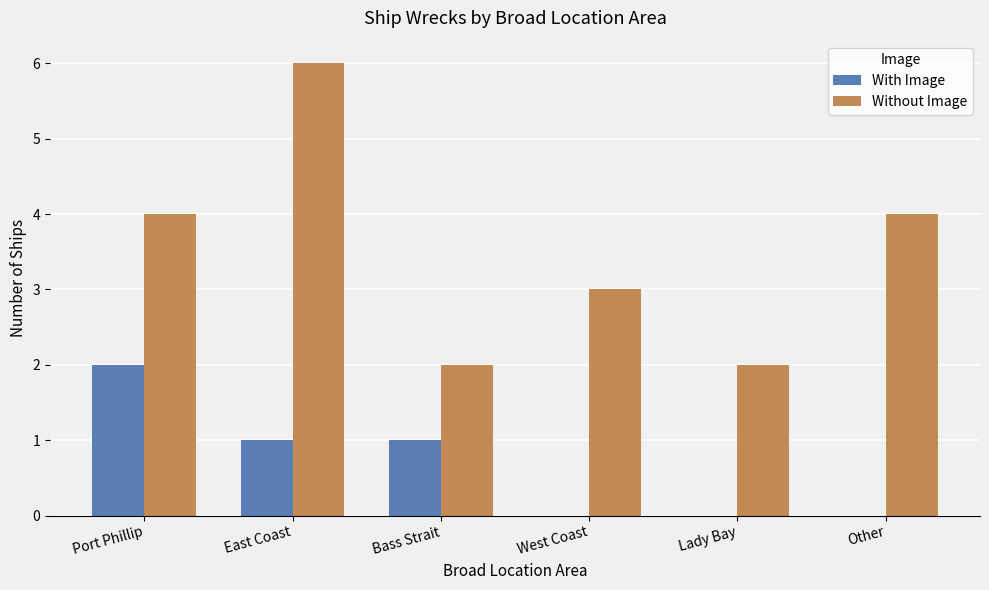

The With Image series shows 1 at East Coast. True or false?

True